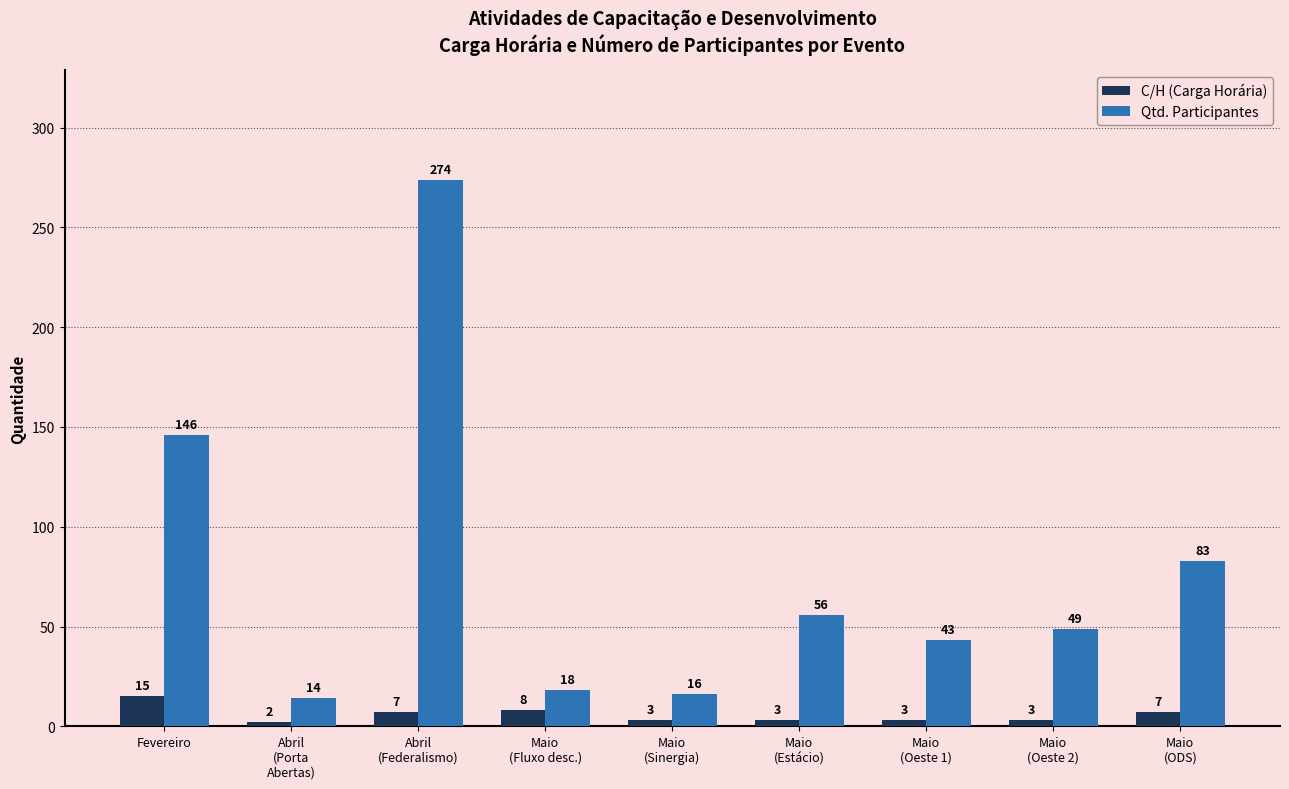

Reading right to left, transcribe all the data shown in this chart.

C/H (Carga Horária): Maio
(ODS)=7	Maio
(Oeste 2)=3	Maio
(Oeste 1)=3	Maio
(Estácio)=3	Maio
(Sinergia)=3	Maio
(Fluxo desc.)=8	Abril
(Federalismo)=7	Abril
(Porta
Abertas)=2	Fevereiro=15
Qtd. Participantes: Maio
(ODS)=83	Maio
(Oeste 2)=49	Maio
(Oeste 1)=43	Maio
(Estácio)=56	Maio
(Sinergia)=16	Maio
(Fluxo desc.)=18	Abril
(Federalismo)=274	Abril
(Porta
Abertas)=14	Fevereiro=146